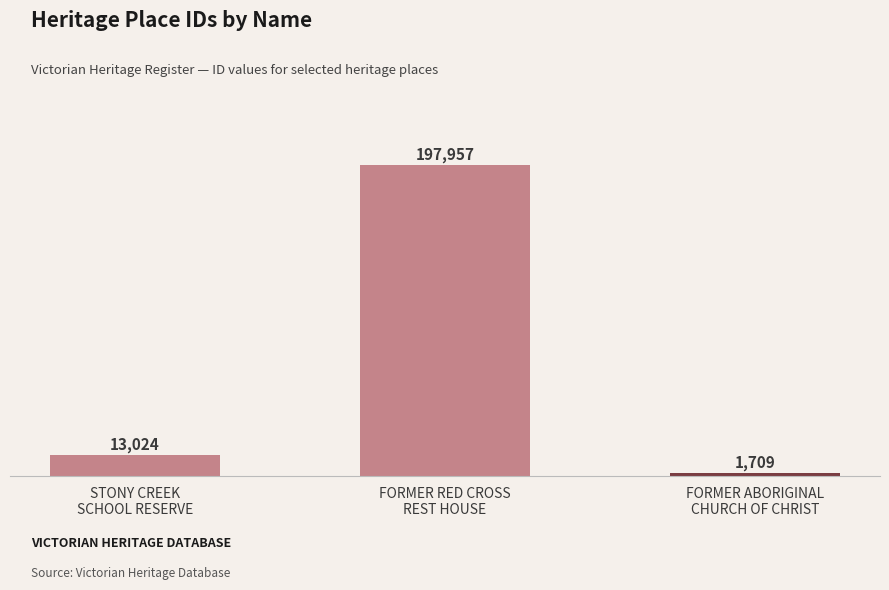

What is the label of the 2nd bar from the right?

FORMER RED CROSS
REST HOUSE